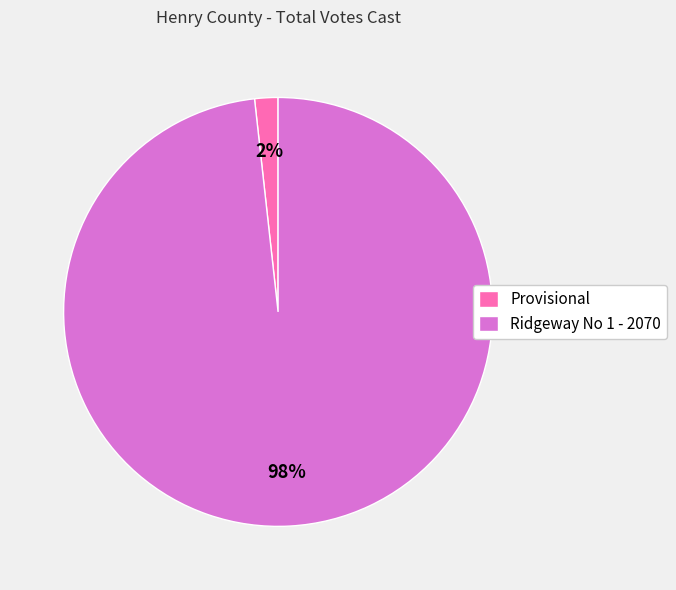

The Ridgeway No 1 - 2070 slice represents 98% of the pie. True or false?

True